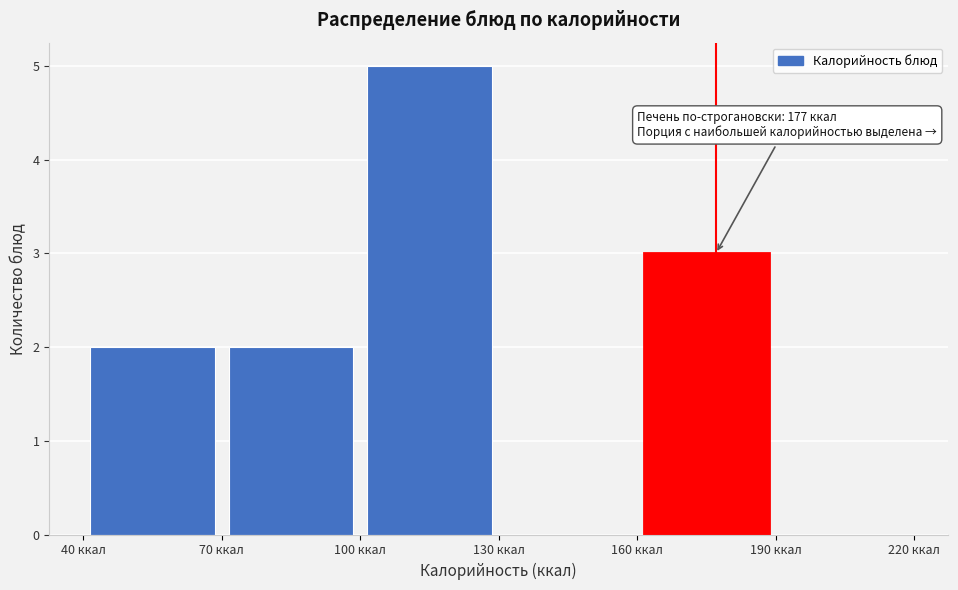

Over which range of the x-axis is the bar tallest?

100 to 130